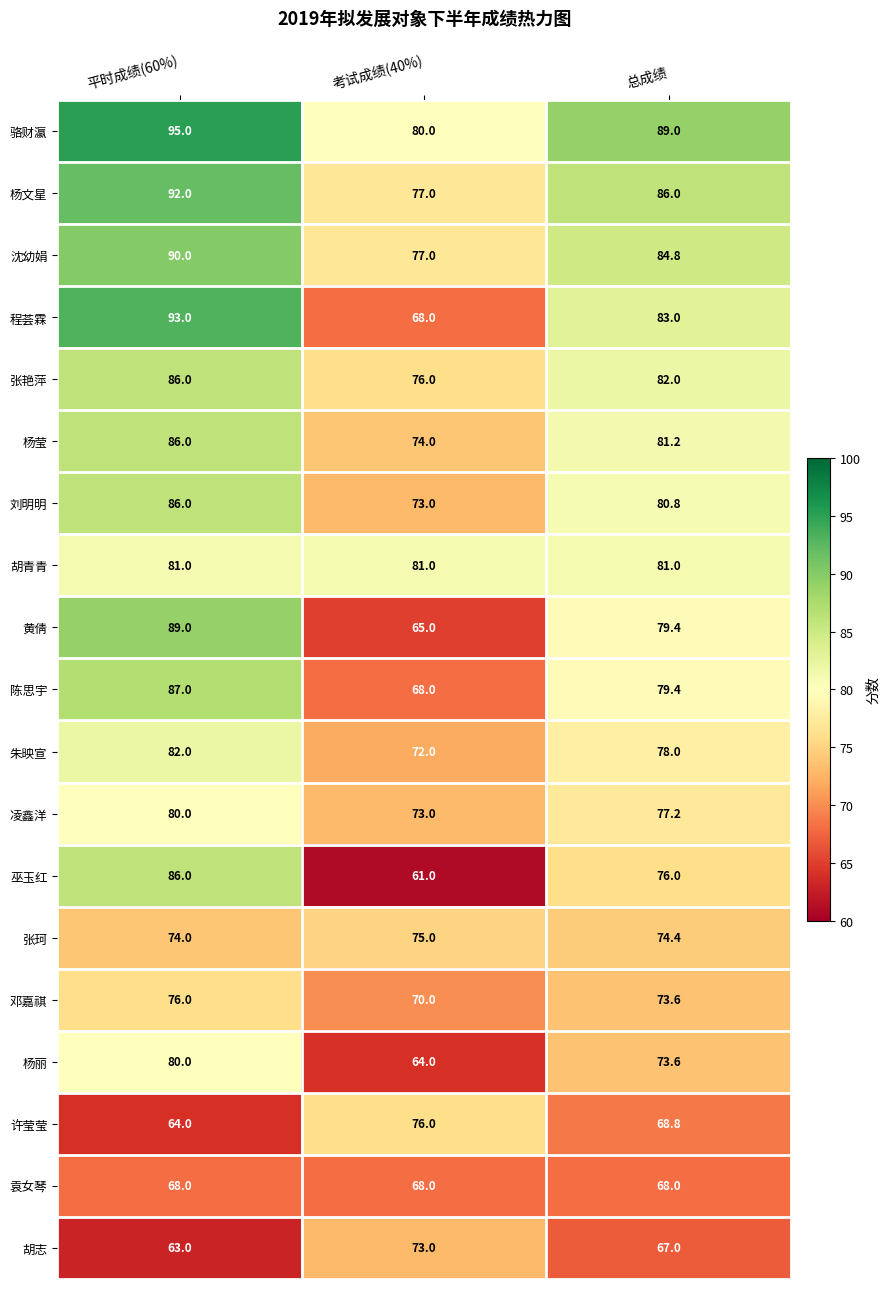

At which label does 邓嘉祺 first exceed 73?

平时成绩(60%)